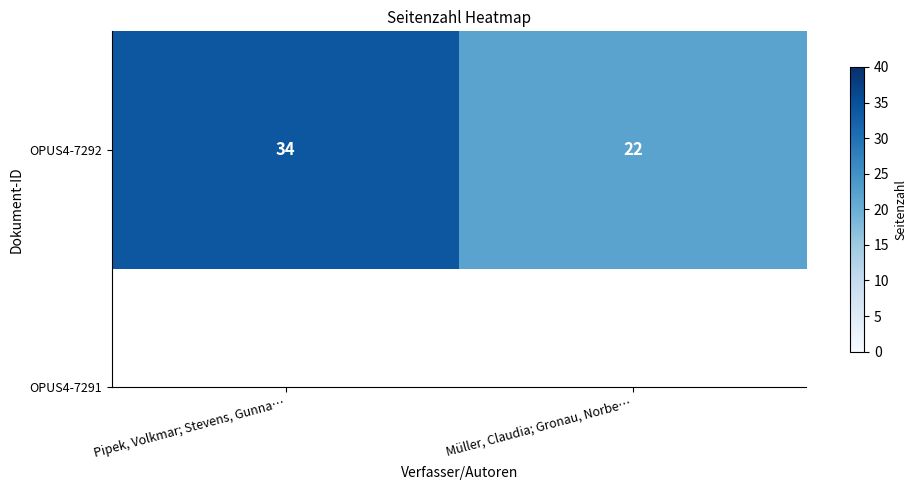

What is the change in value from Pipek, Volkmar; Stevens, Gunna… to Müller, Claudia; Gronau, Norbe…?

-12